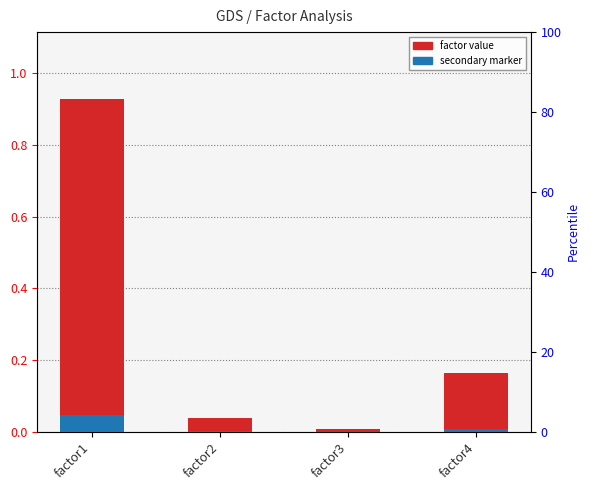

At which category does the chart reach its peak across all series?

factor1